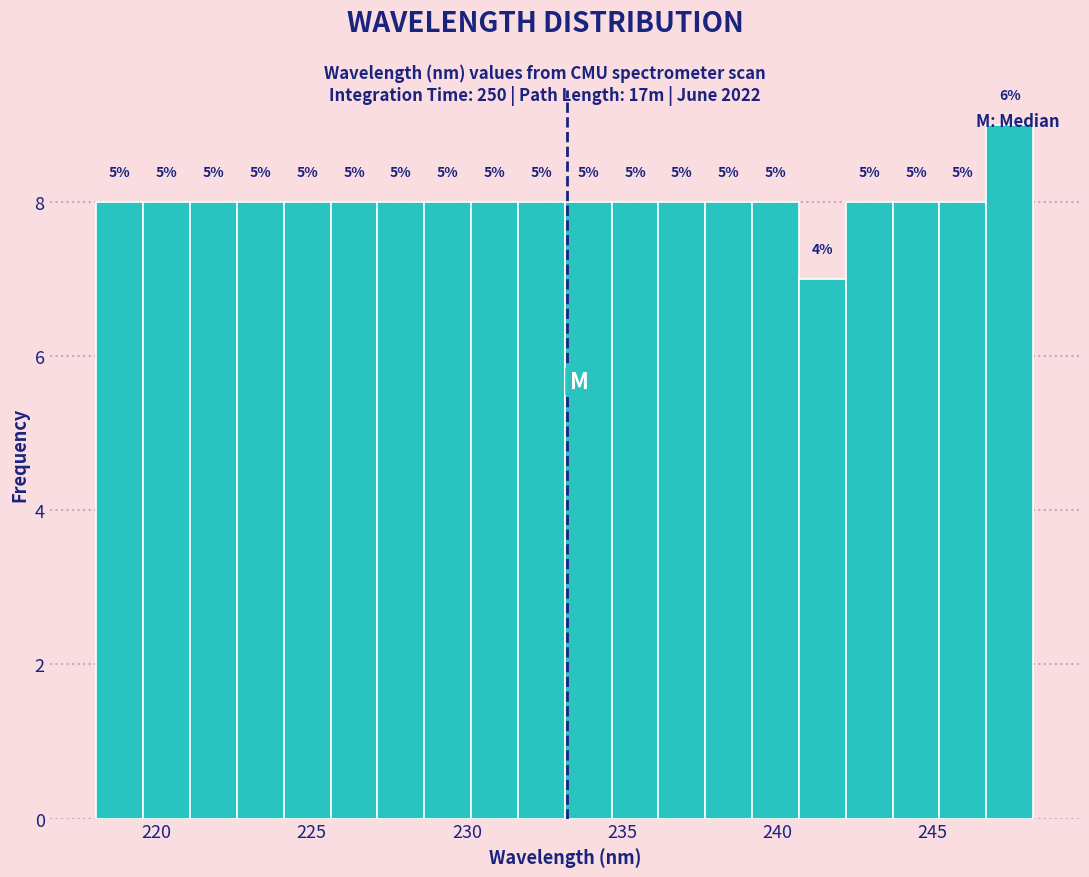

Around what value on the x-axis is the tallest bar? Give the approximate position of its centre, as read against the axis.

247.5